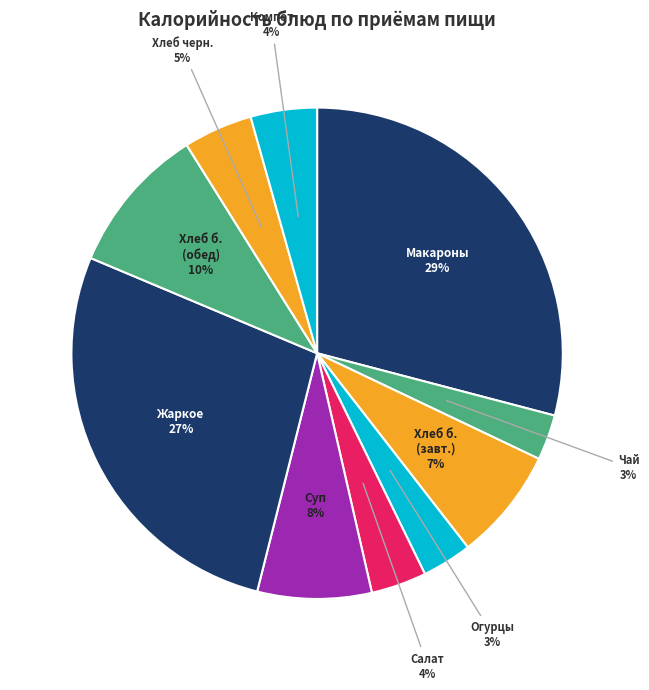

What percentage is the Хлеб б. (обед) slice, to the nearest percent?

10%